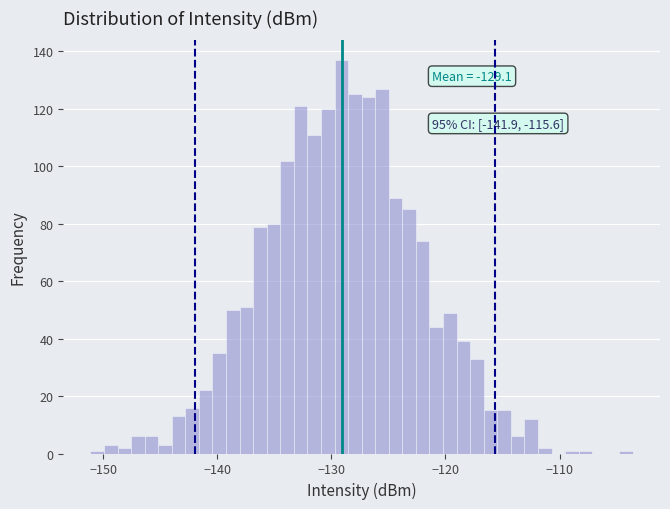

Read against the x-axis, roughly where is the centre of the tallest bar?

-129